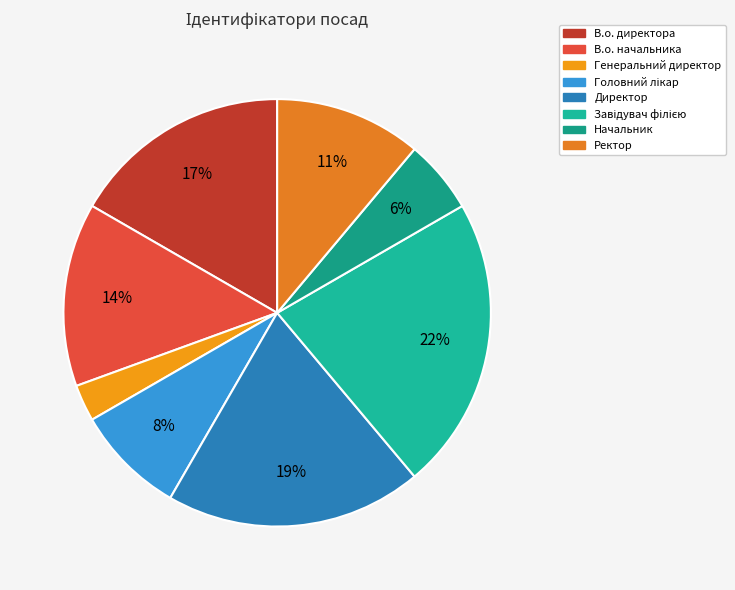

Combined, what portion of the pie is Головний лікар and В.о. директора?

25.0%